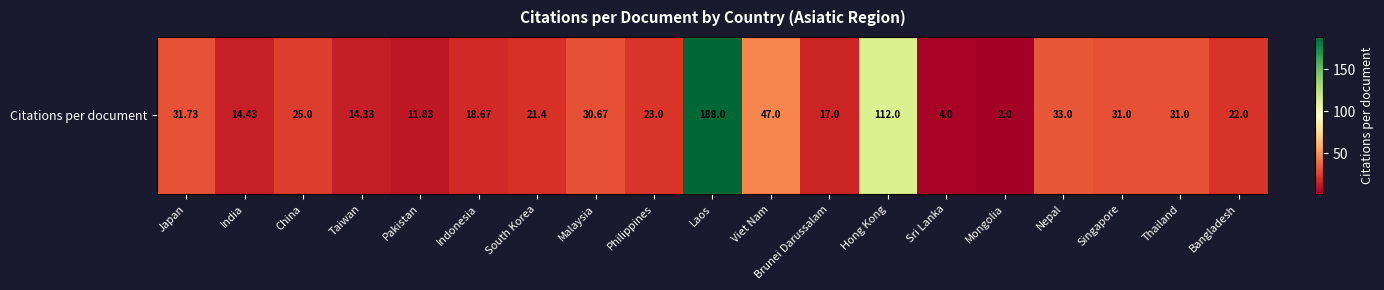

How many distinct data groups are displayed?

1